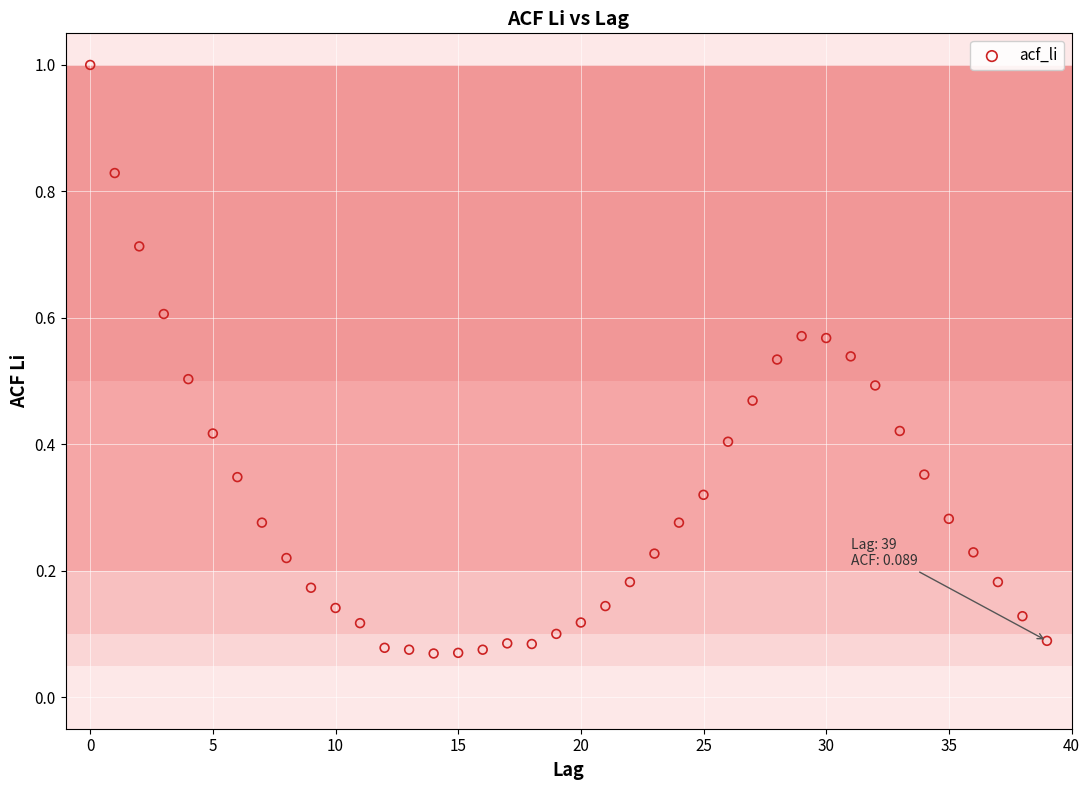

What is the range of Y values (max minus min)?

0.9